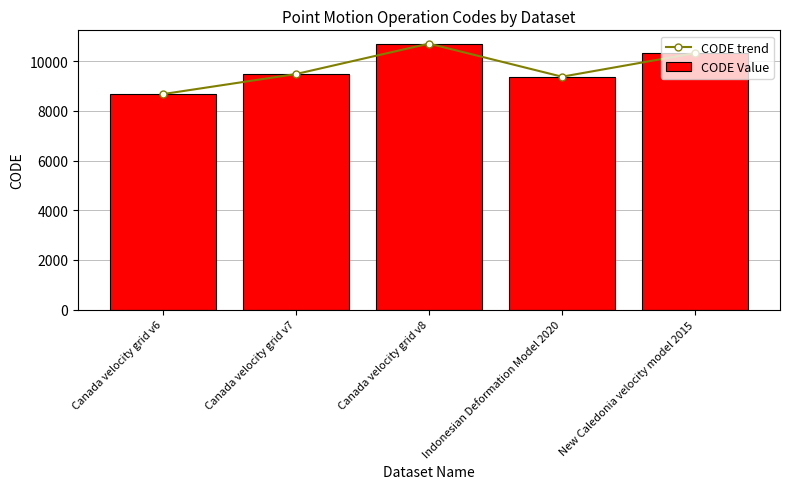

At Canada velocity grid v8, list the series in order from smallest to largest.

CODE trend, CODE Value